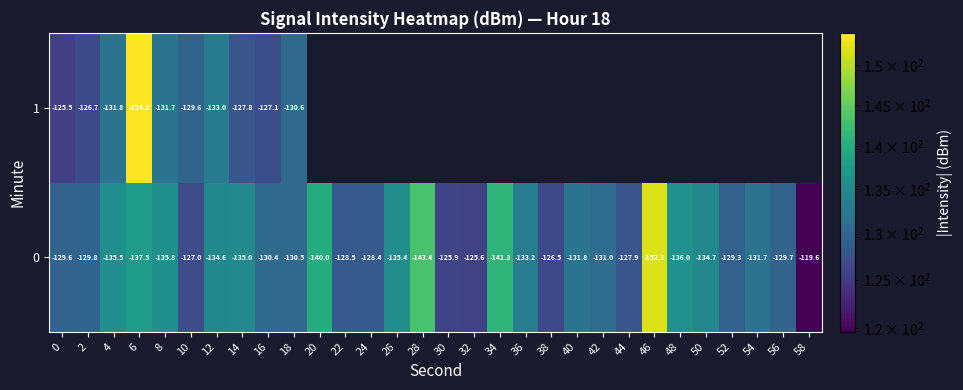

Which label corresponds to the largest value in the chart?

6